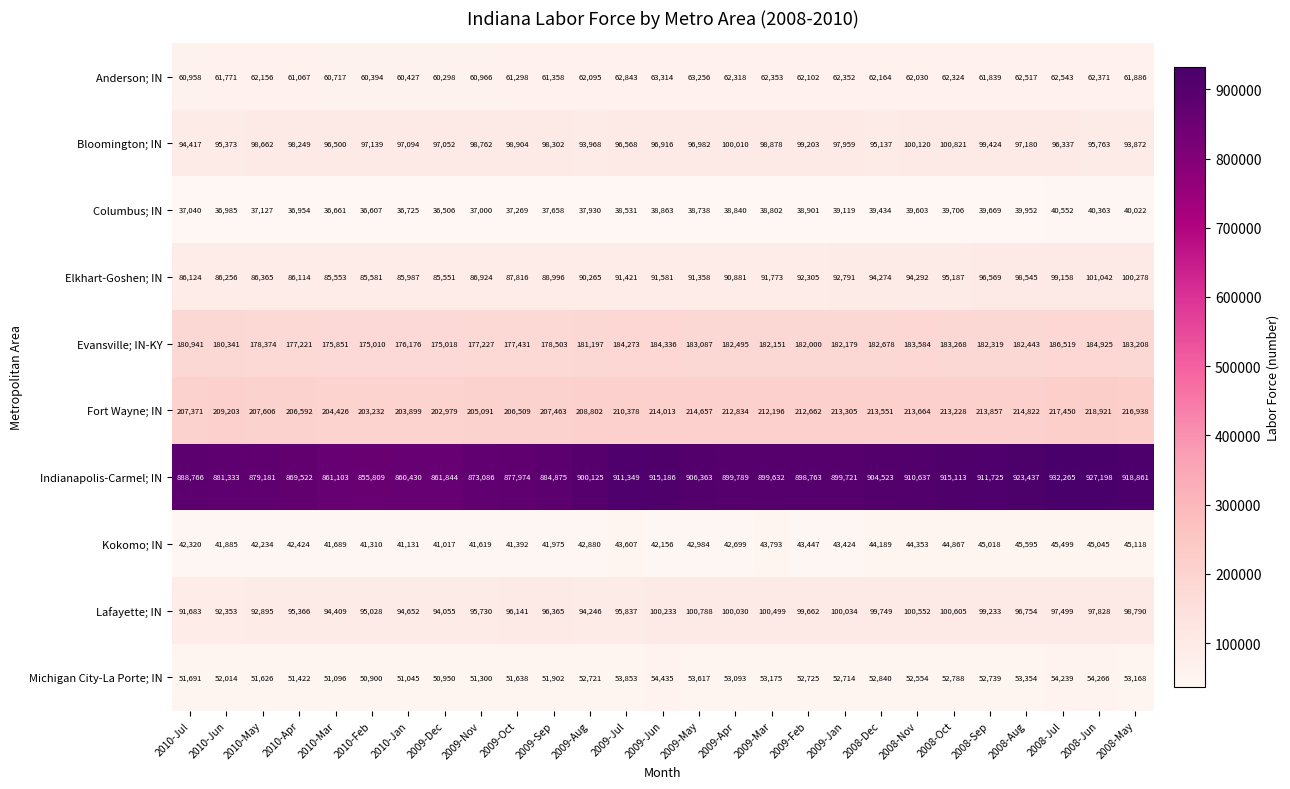

At 2008-May, list the series in order from smallest to largest.

Columbus; IN, Kokomo; IN, Michigan City-La Porte; IN, Anderson; IN, Bloomington; IN, Lafayette; IN, Elkhart-Goshen; IN, Evansville; IN-KY, Fort Wayne; IN, Indianapolis-Carmel; IN